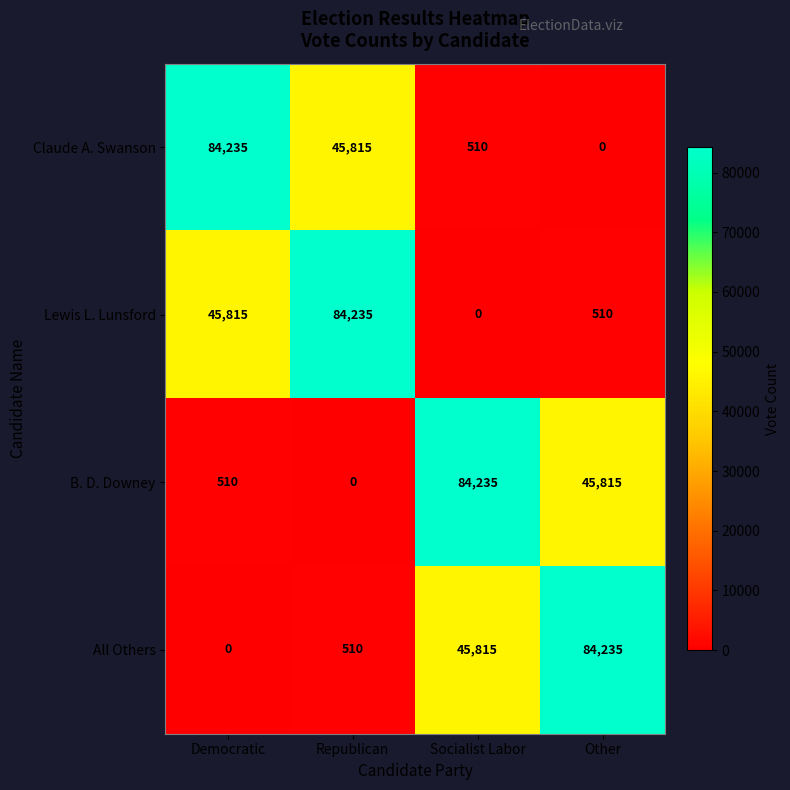

At how many categories does at least one series exceed 41165?

4